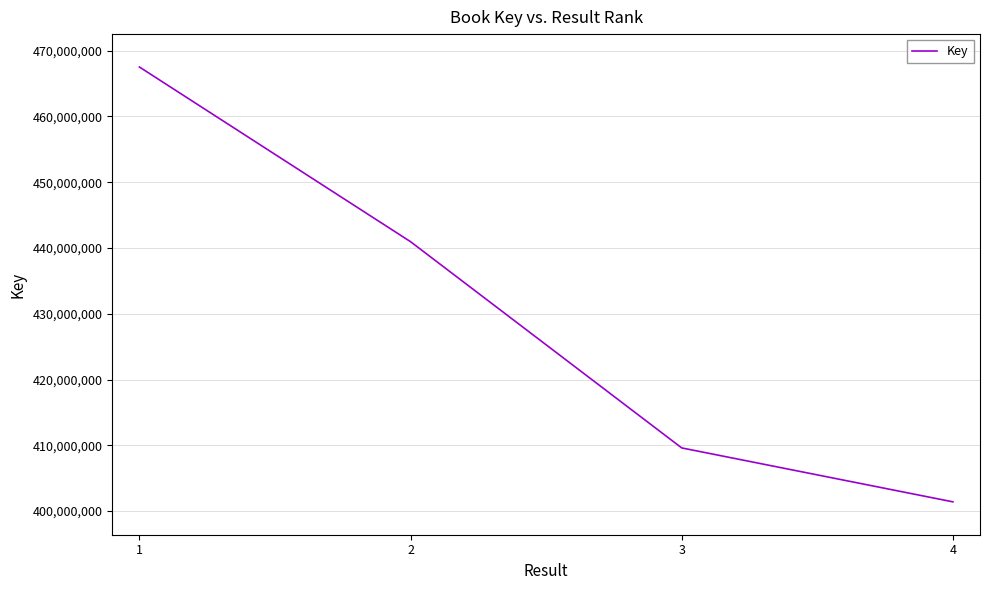

List the labels in order of value, largest first.

1, 2, 3, 4